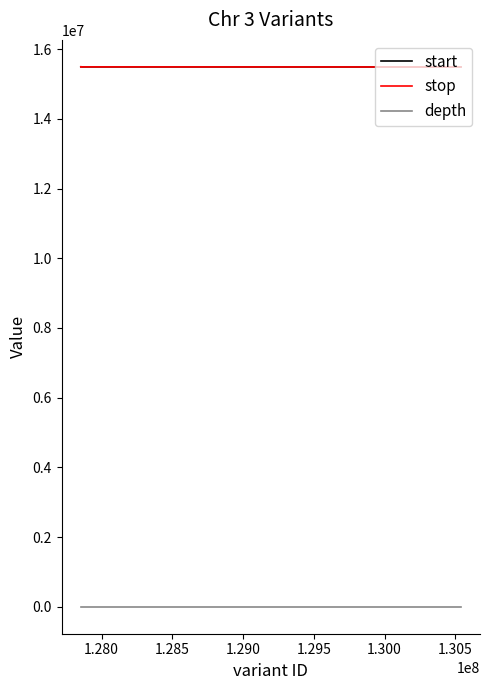

At which label is start closest to 15490463?

1.280